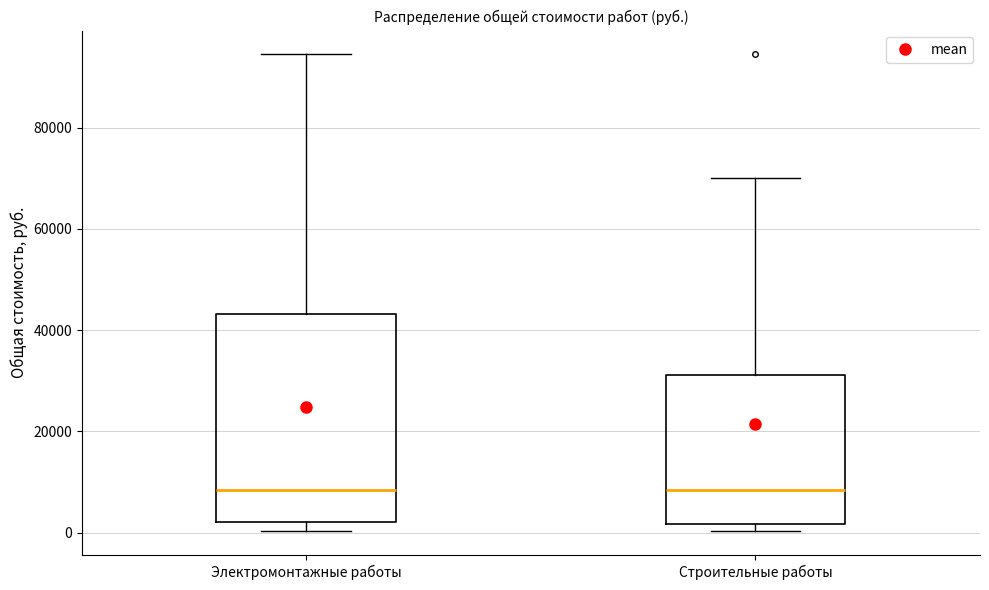

Reading left to right, read every box against the y-axis: the position of its median line, the range the box covers, and the ends of its whiskers. The values are not printed on the chart, so give them approximately, as read against the axis.

Электромонтажные работы: median 8000, box 2000 to 44000, whiskers 0 to 94000
Строительные работы: median 8000, box 2000 to 32000, whiskers 0 to 70000